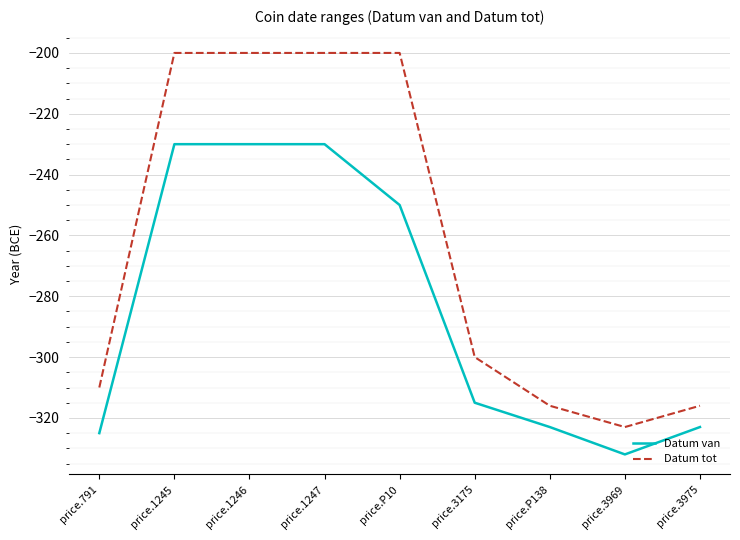

What is the total value across all series at price.P138?

-639